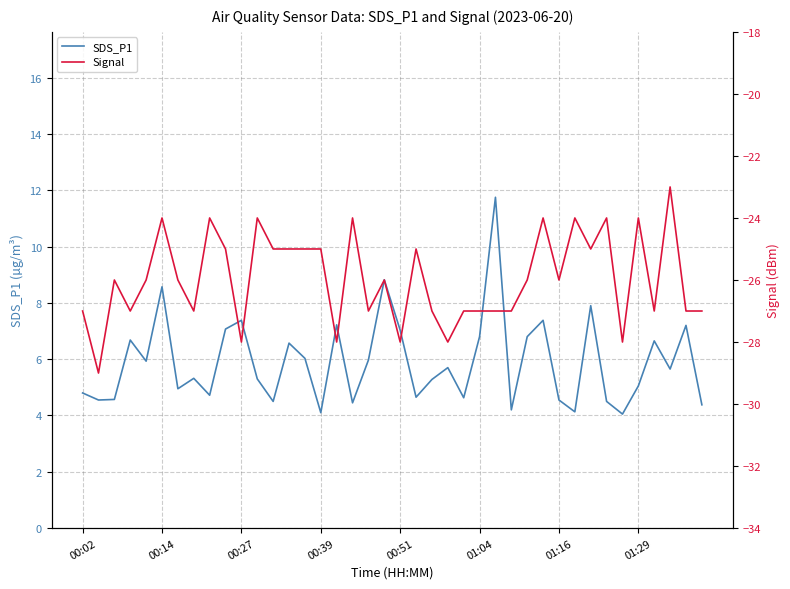

What is the difference between the maximum and minimum values in the Signal series?

6.0